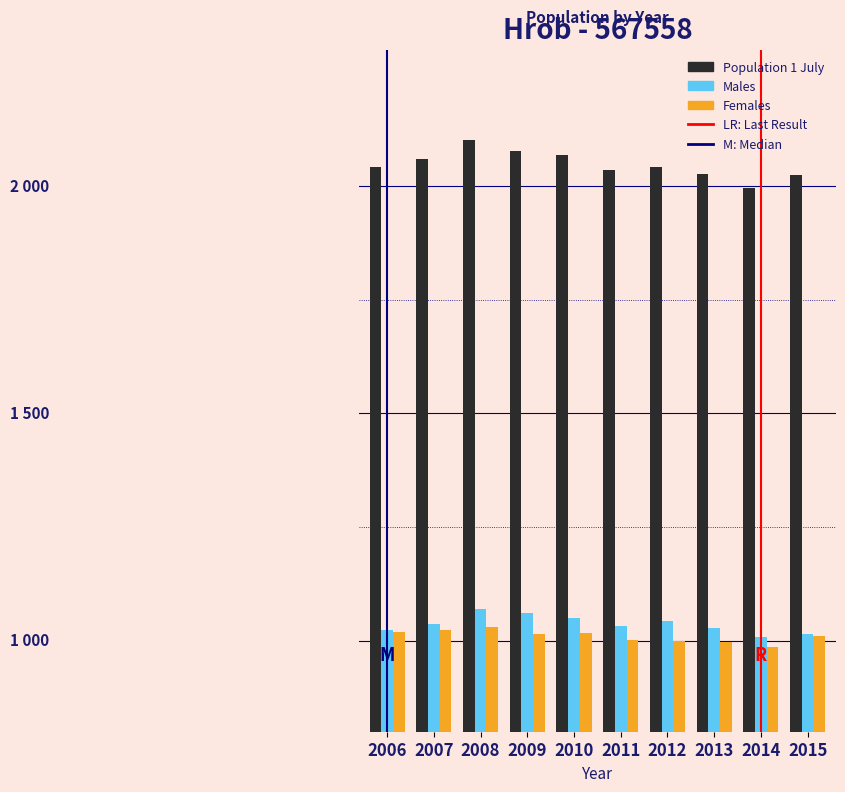

Are the bars grouped side by side (vs. stacked)?

Yes